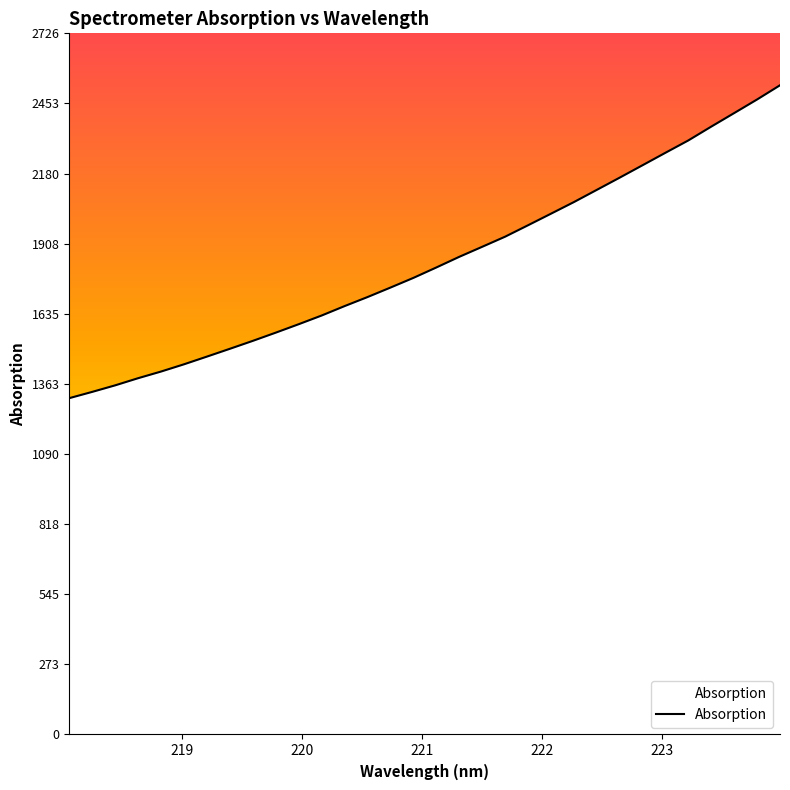

What is the difference between the maximum and minimum values?

1216.3